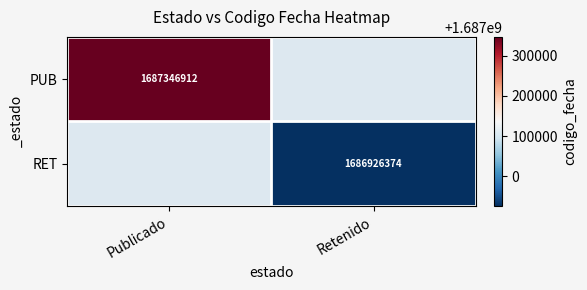

How many data points does each series have?

2